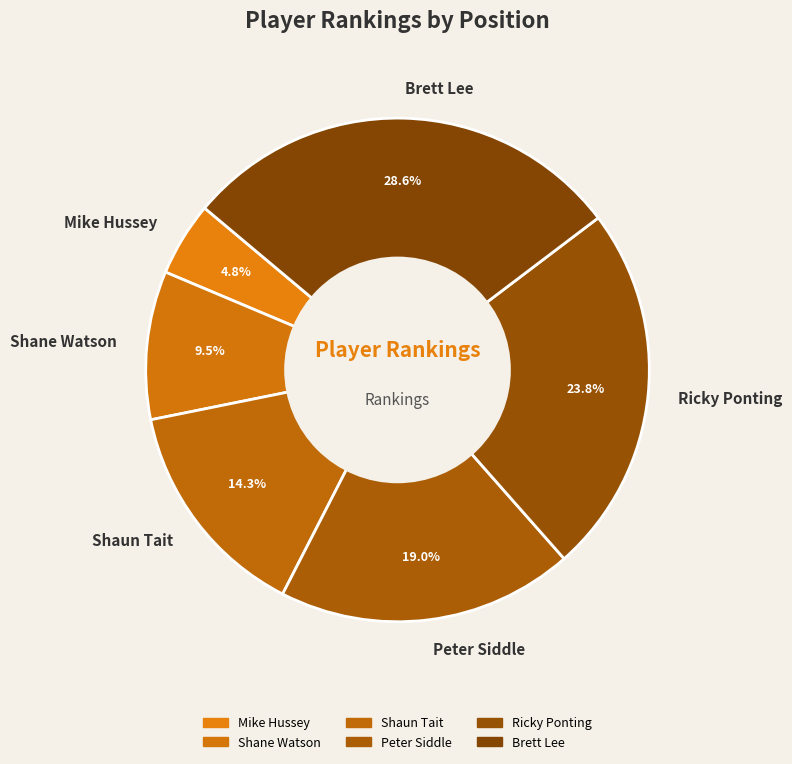

Combined, what portion of the pie is Brett Lee and Peter Siddle?

47.6%